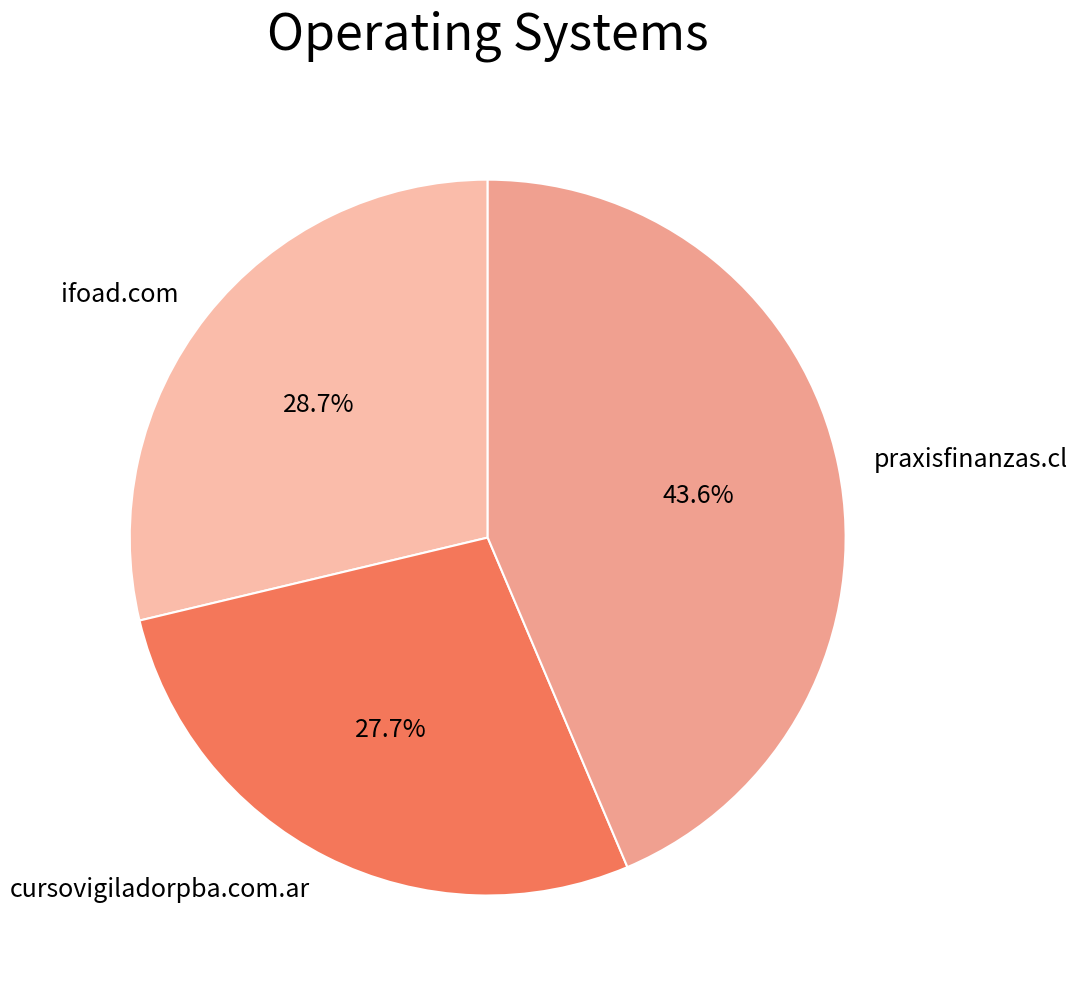

To the nearest percent, what percentage of the pie is cursovigiladorpba.com.ar?

28%